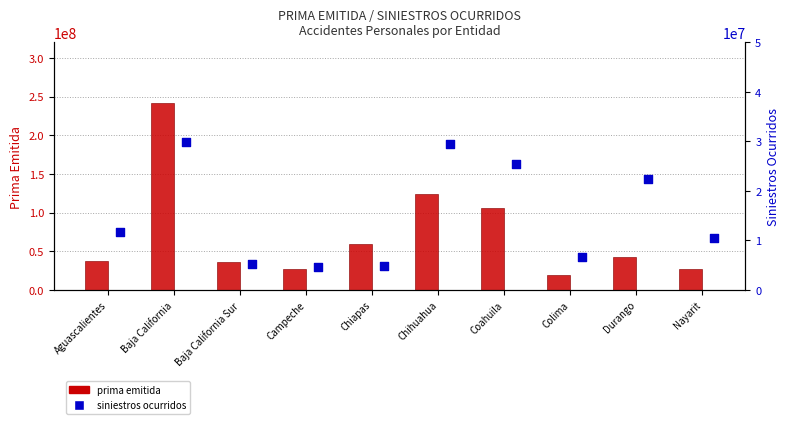

At which category is the sum across all series the highest?

Baja California